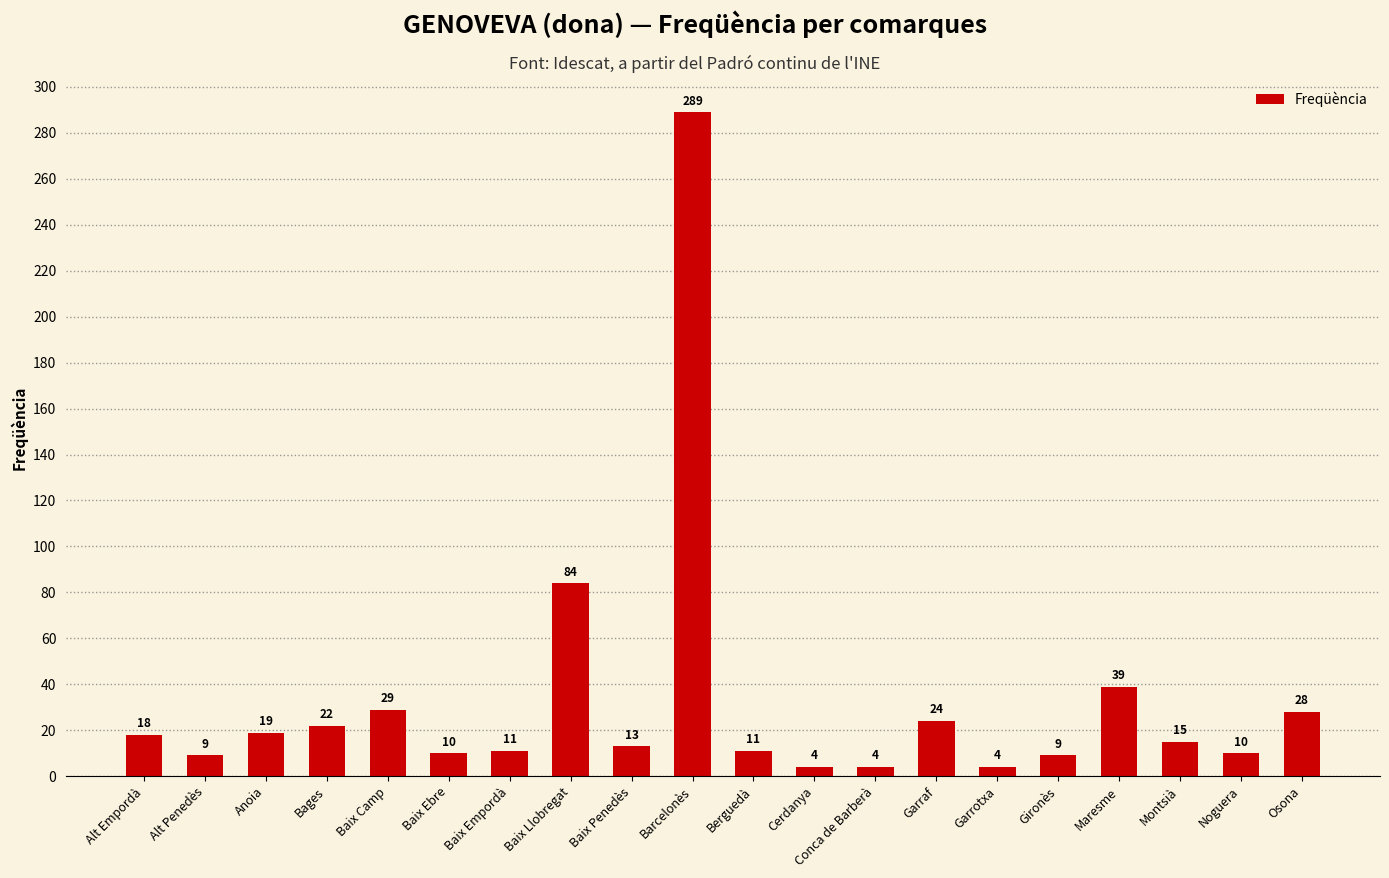

What is the label of the 14th bar from the left?

Garraf